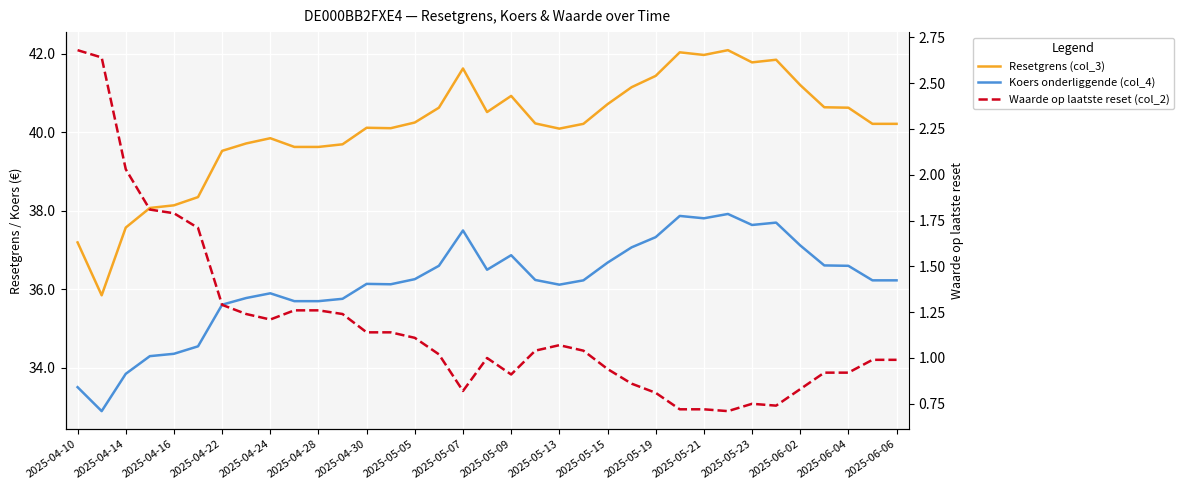

What is the sum of all Koers onderliggende (col_4) values?

1265.3